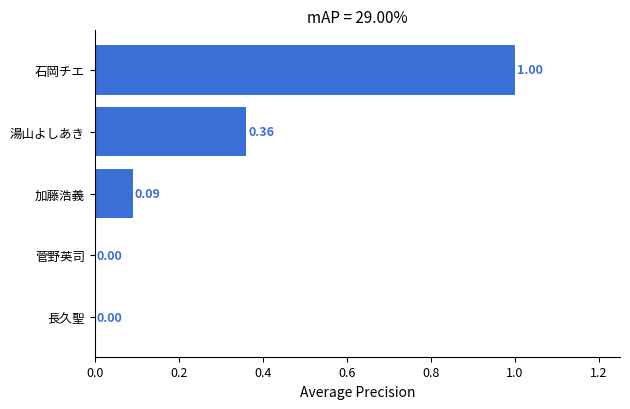

Which category has the highest value across all series?

石岡チエ